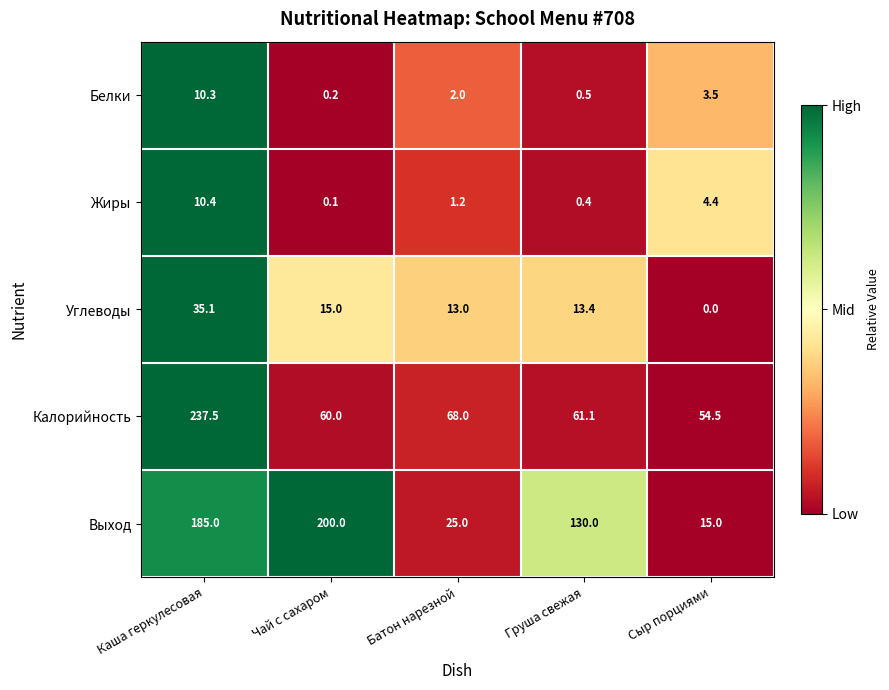

At Сыр порциями, list the series in order from smallest to largest.

Углеводы, Белки, Жиры, Выход, Калорийность